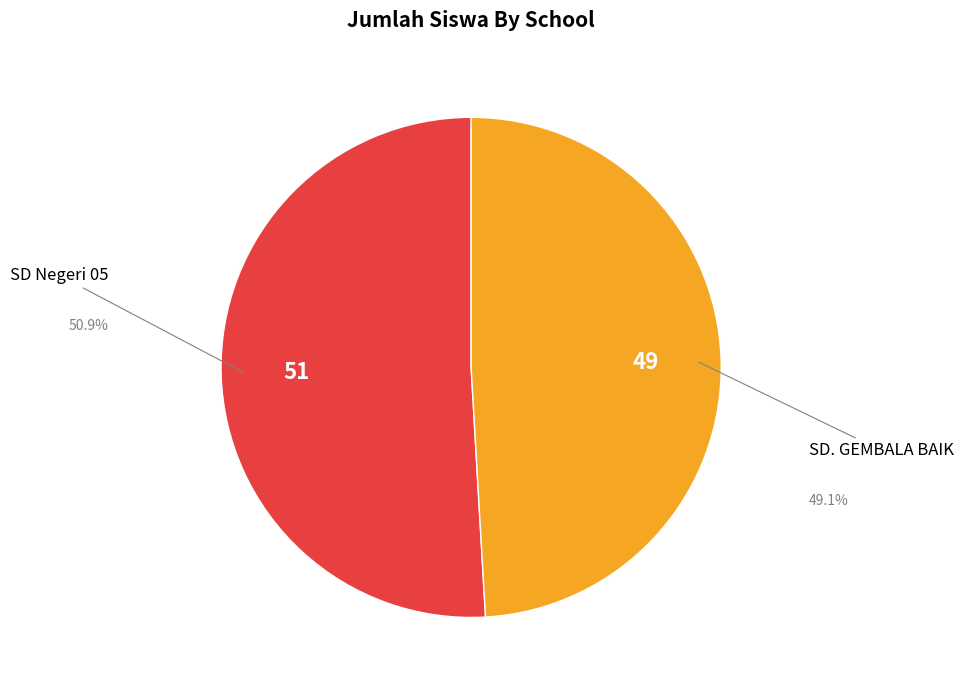

Is there a majority slice in this chart?

Yes